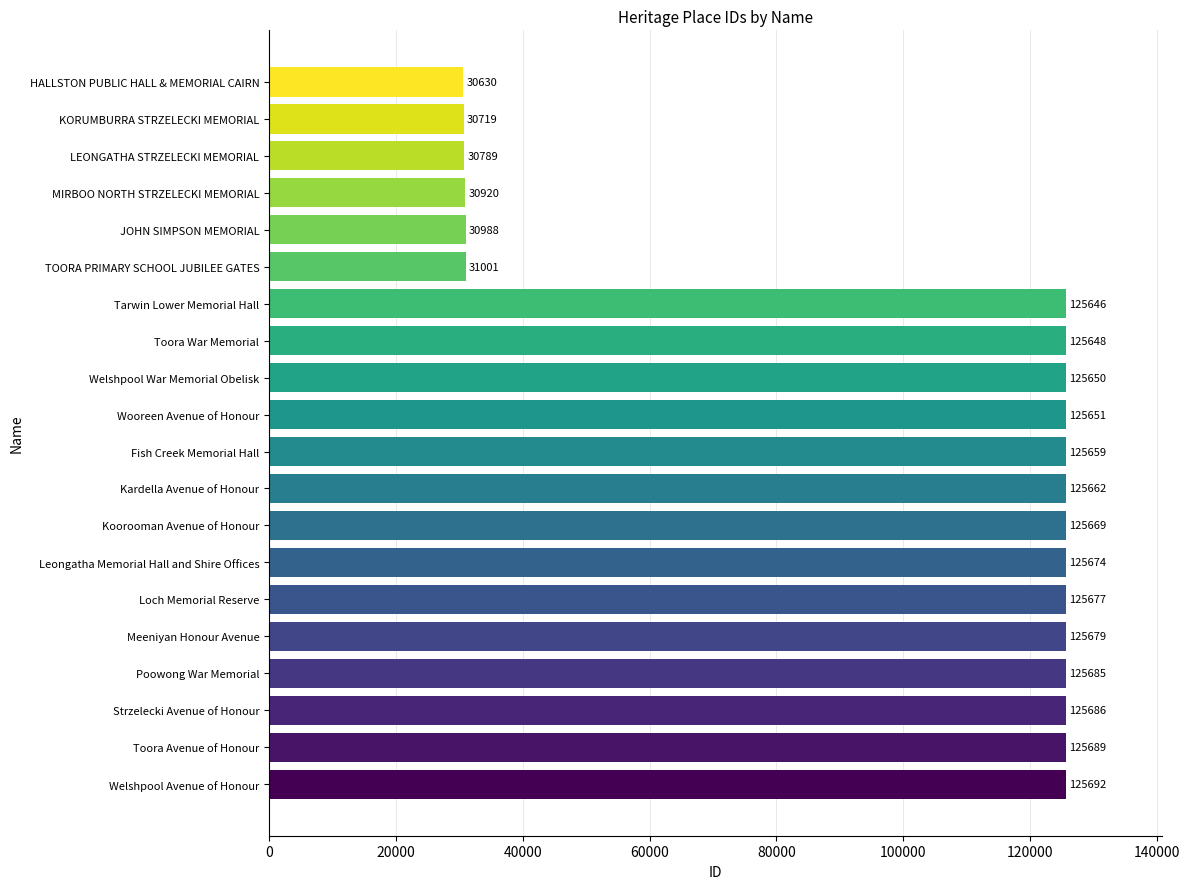

What is the value of the 17th bar from the top?

125685